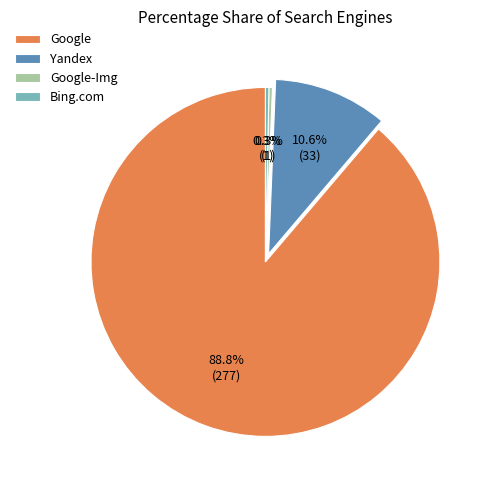

Between Yandex and Google-Img, which is larger?

Yandex